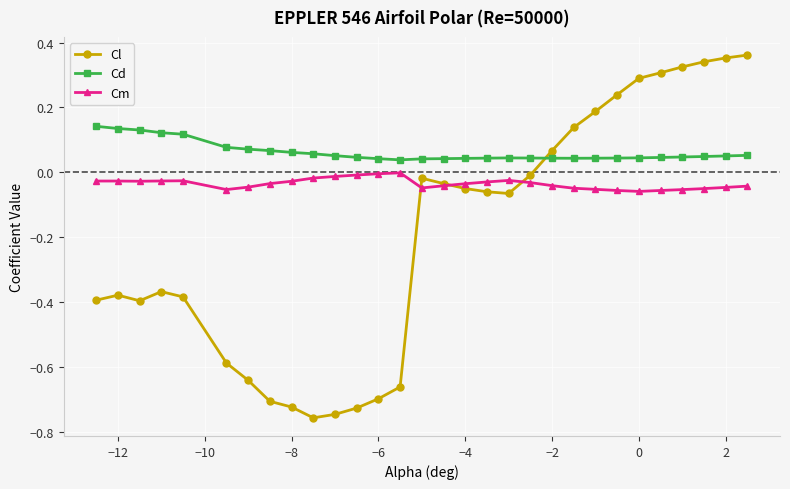

List the series in order of their overall mean, highest first.

Cd, Cm, Cl